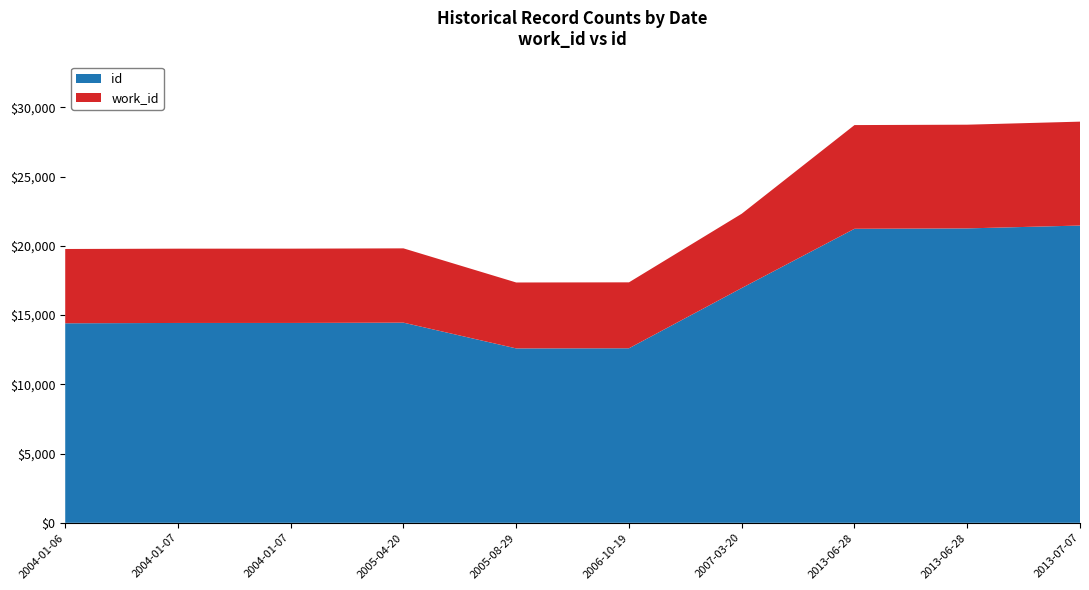

Reading left to right, list all the values displayed in this chart.

id: 14411	14434	14435	14456	12596	12606	16958	21236	21264	21470
work_id: 5366	5366	5366	5366	4761	4762	5366	7490	7490	7504